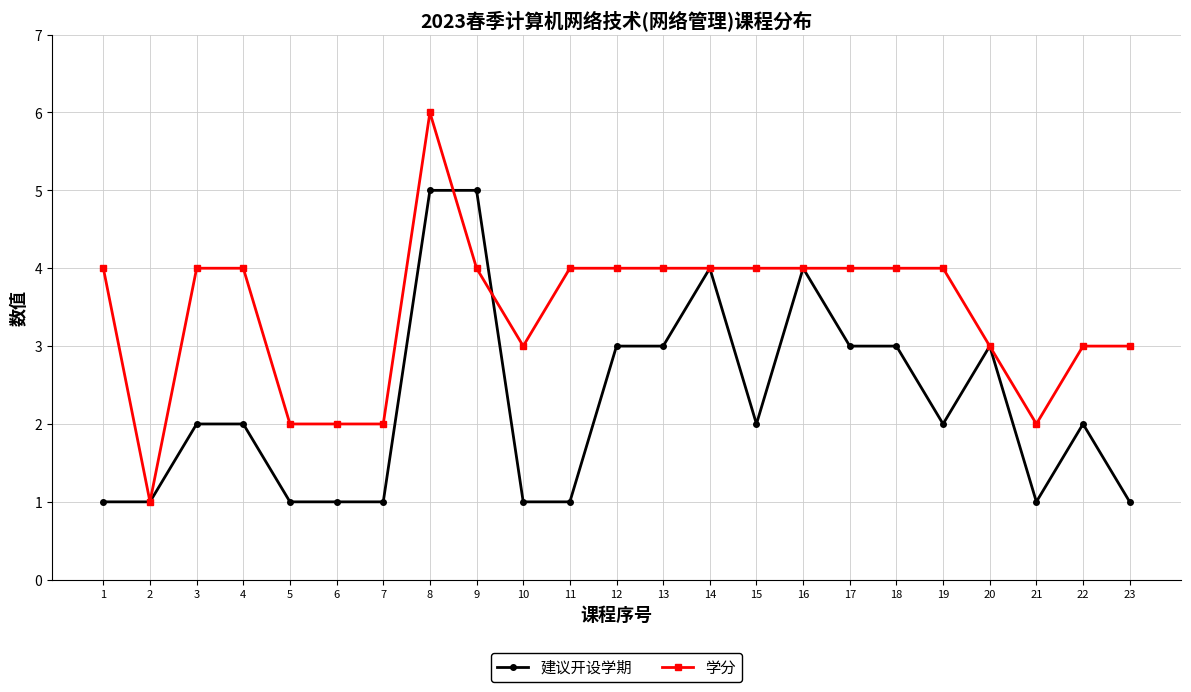

How many series are shown in this chart?

2